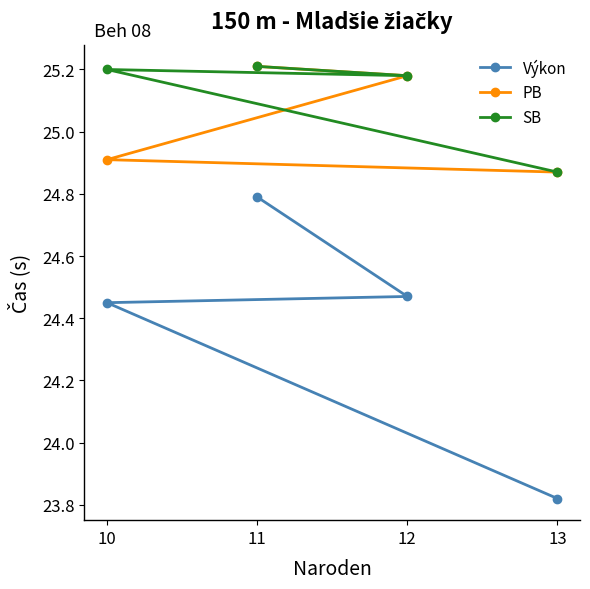

Between 10 and 12, which series saw the biggest shift?

PB